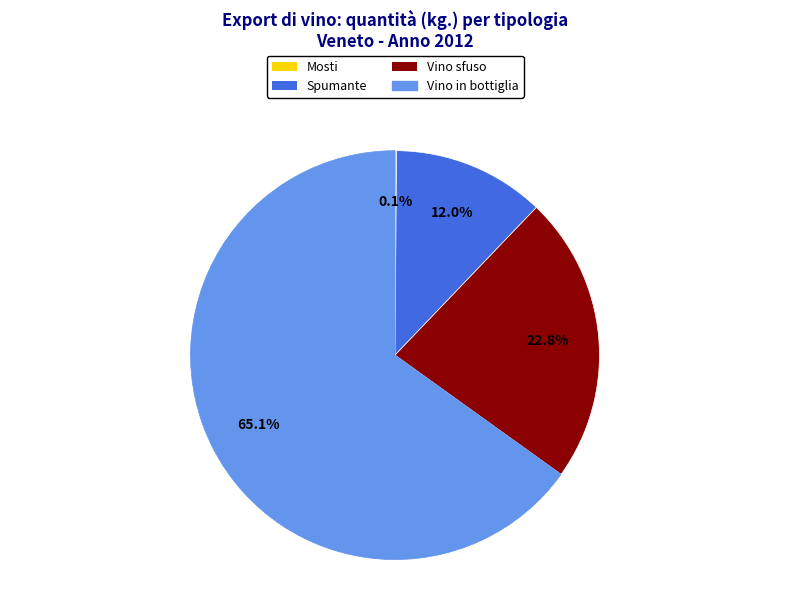

To the nearest percent, what portion does Spumante represent?

12%